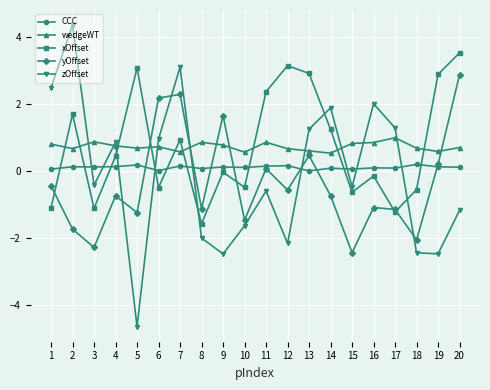

How many values in zOffset are above zero?

9